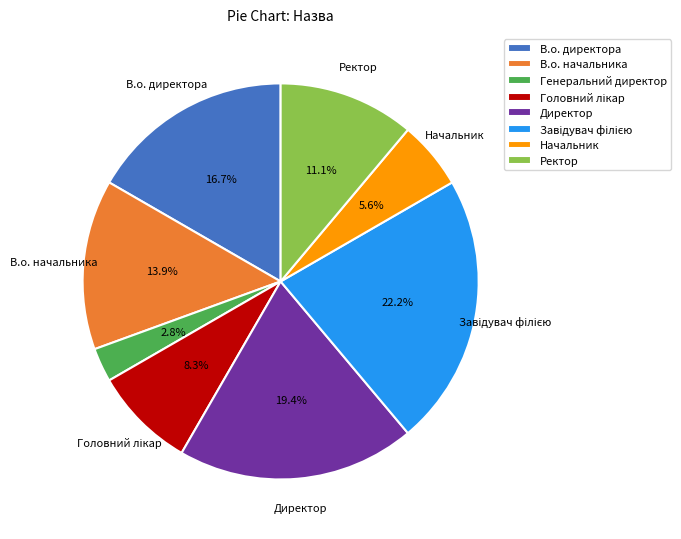

Combined, what portion of the pie is В.о. начальника and В.о. директора?

30.6%